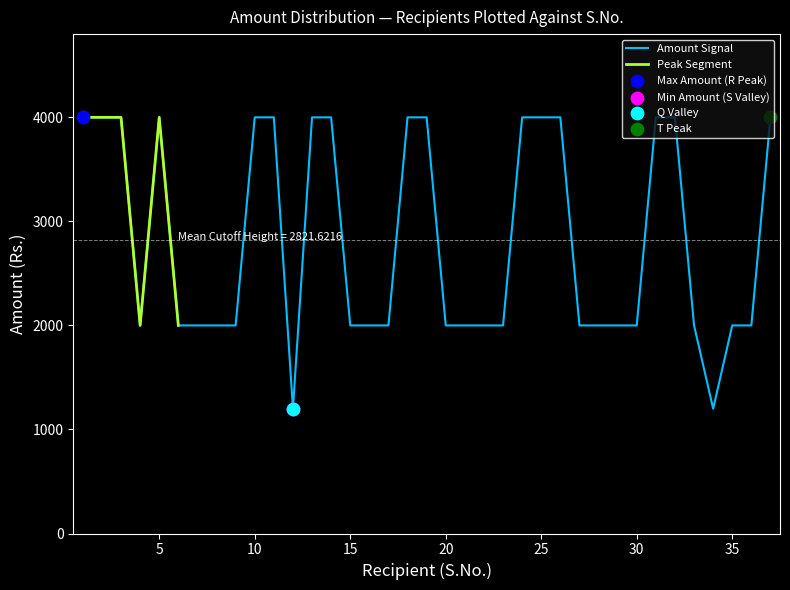

Which has a higher value, 14 or 21?

14